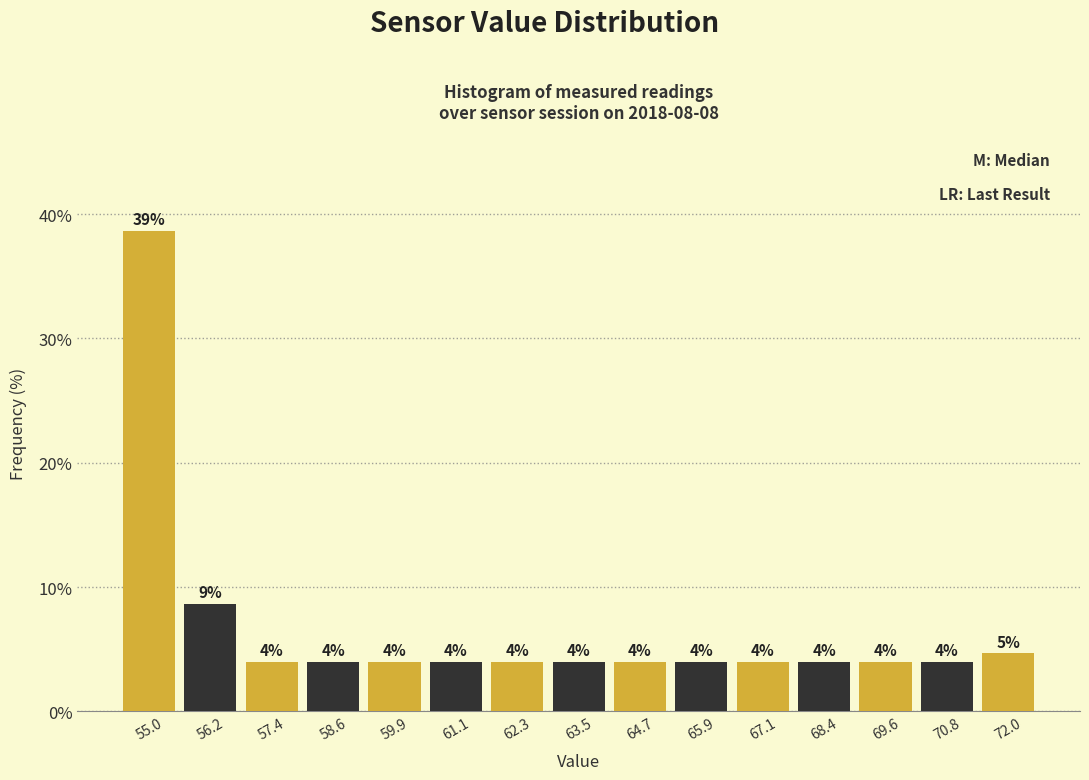

Which range on the x-axis has the tallest bar?

54.4 to 55.6